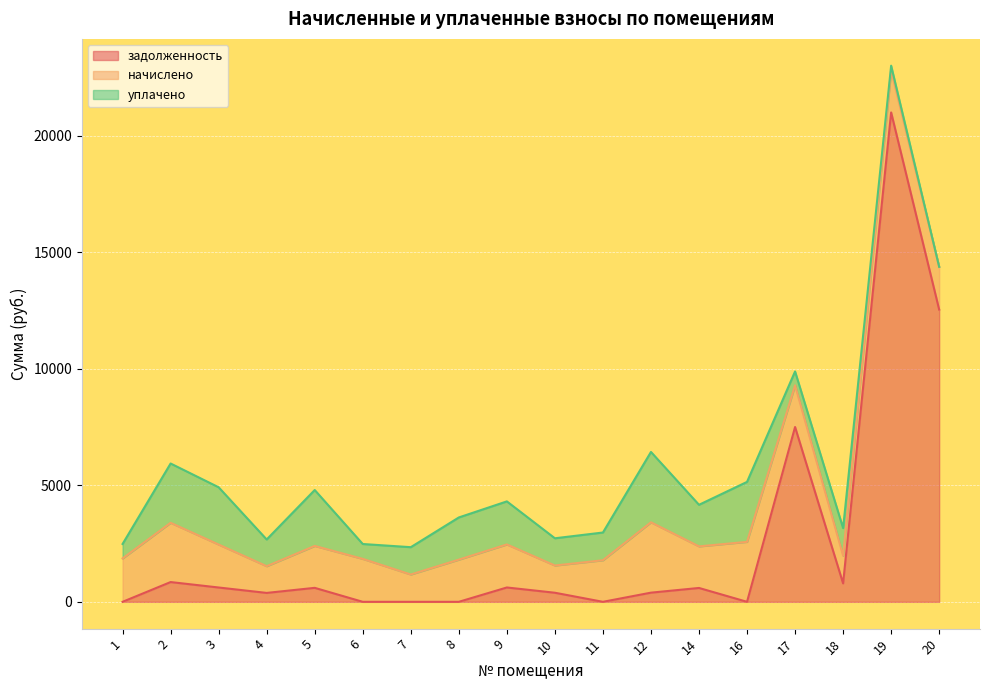

Reading left to right, extract all data points from this chart.

задолженность: 0.0	848.0	614.5	382.2	599.8	0.0	0.0	0.0	615.7	389.6	0.0	393.3	594.8	0.0	7502.4	790.9	21003.3	12542.3
начислено: 1862.0	2544.0	1843.5	1146.7	1799.2	1843.5	1172.5	1810.3	1847.2	1168.8	1784.5	3019.7	1784.5	2573.5	1788.2	1187.2	1806.6	1832.4
уплачено: 620.6	2544.0	2458.0	1146.7	2399.0	637.8	1172.5	1810.3	1847.2	1168.8	1189.7	3019.7	1784.5	2573.5	596.1	1186.6	198.8	0.0